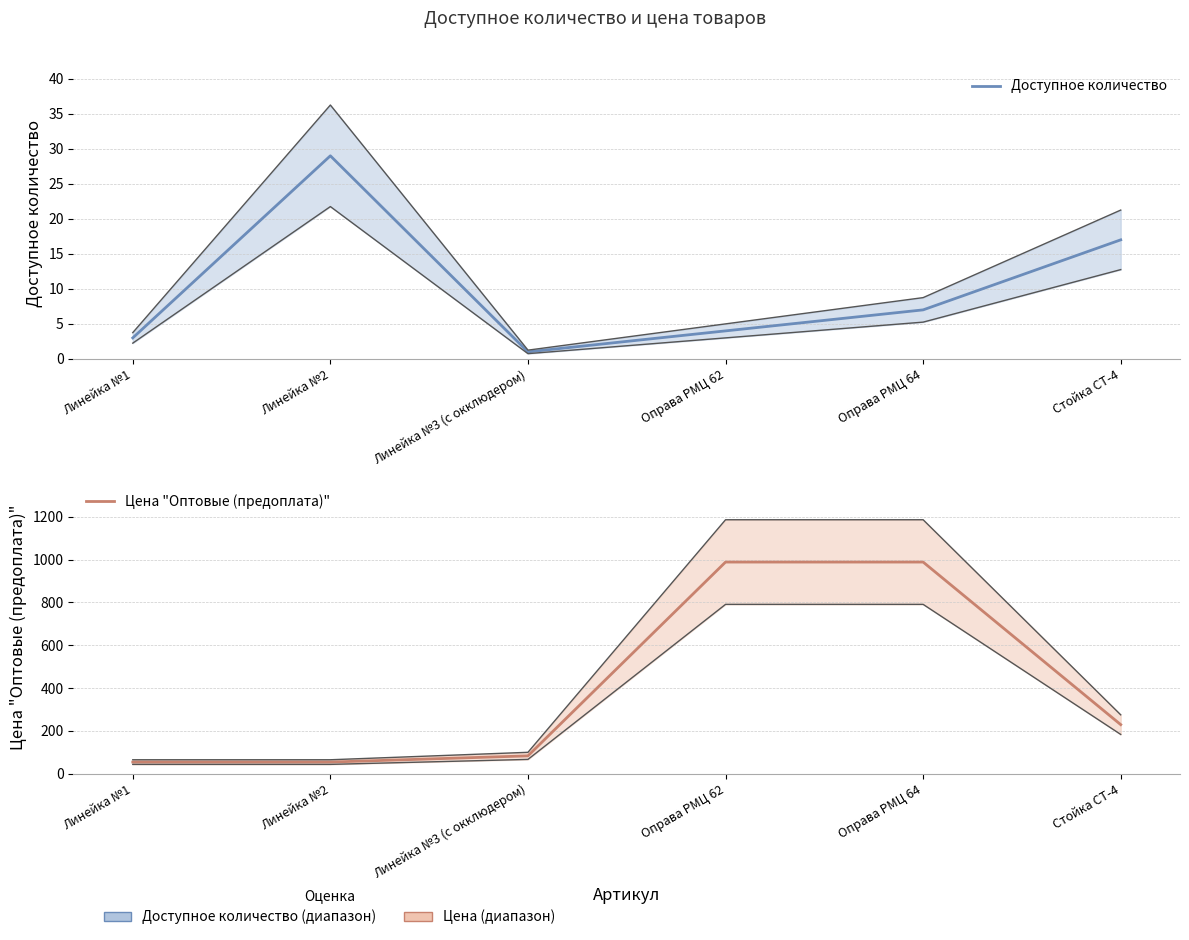

At Линейка №2, list the series in order from largest to smallest.

Цена "Оптовые (предоплата)", Доступное количество